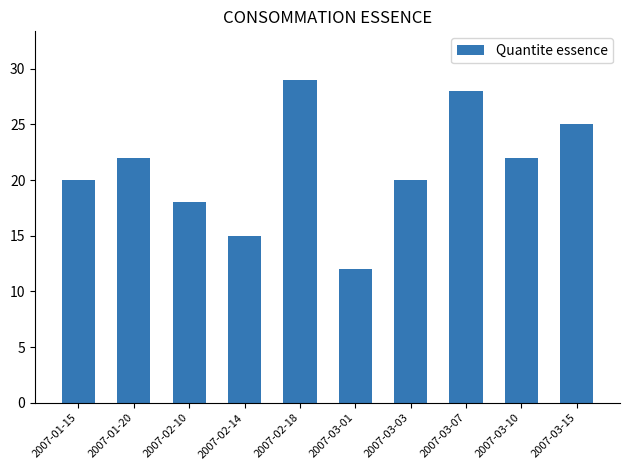

The value at 2007-01-20 is 29. True or false?

False